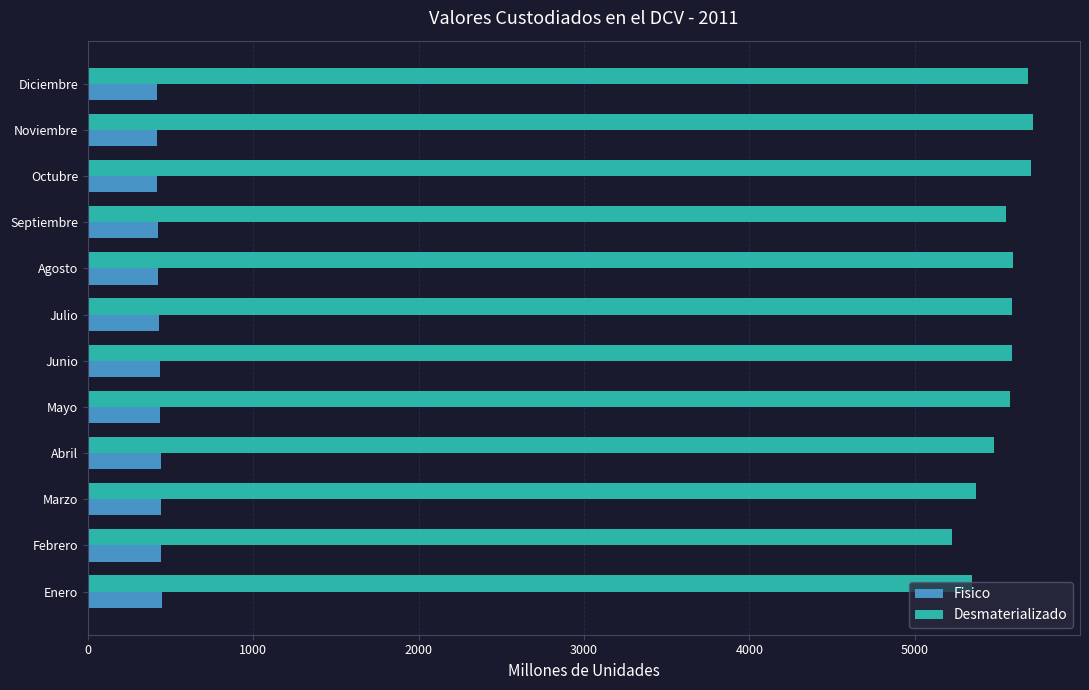

Rank the series by their average value, from lowest to highest.

Fisico, Desmaterializado